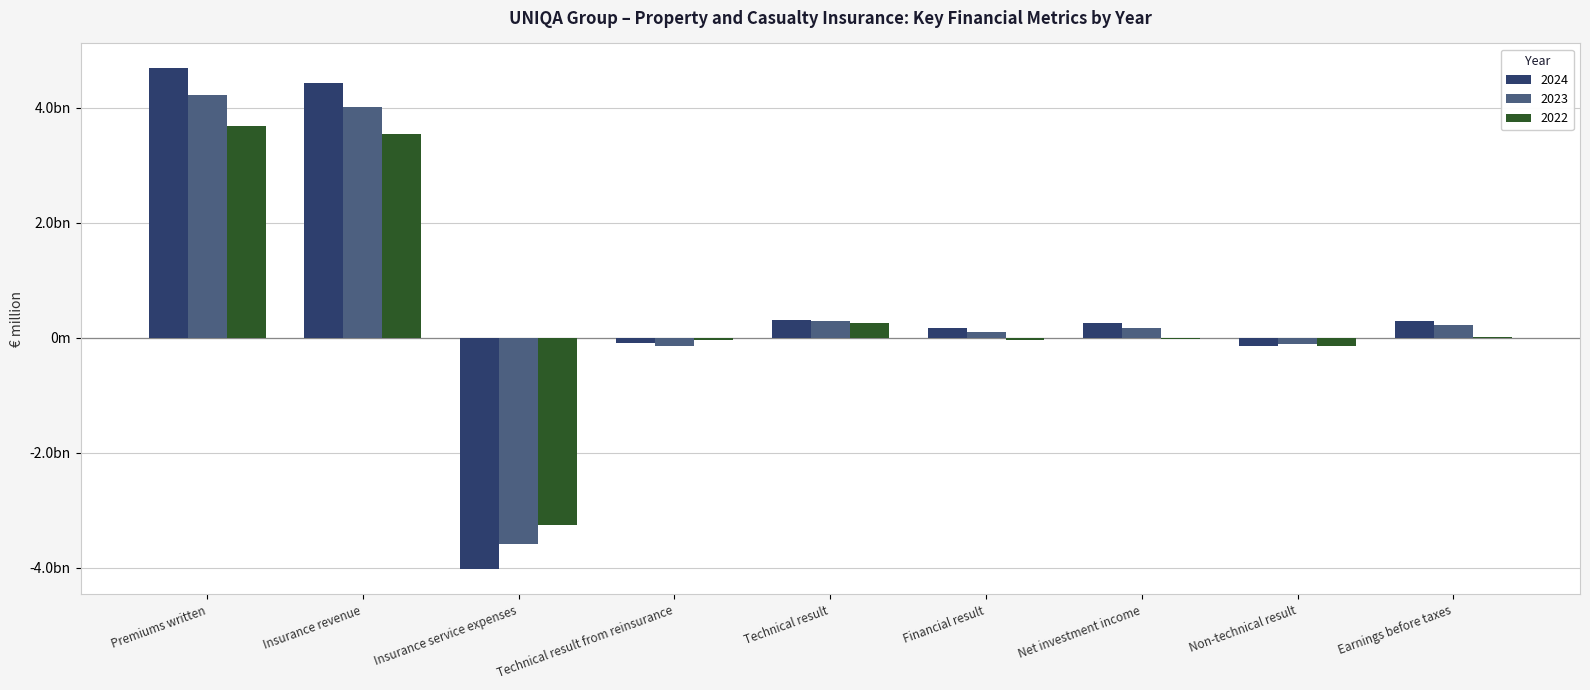

What are all the series names shown in the legend?

2024, 2023, 2022